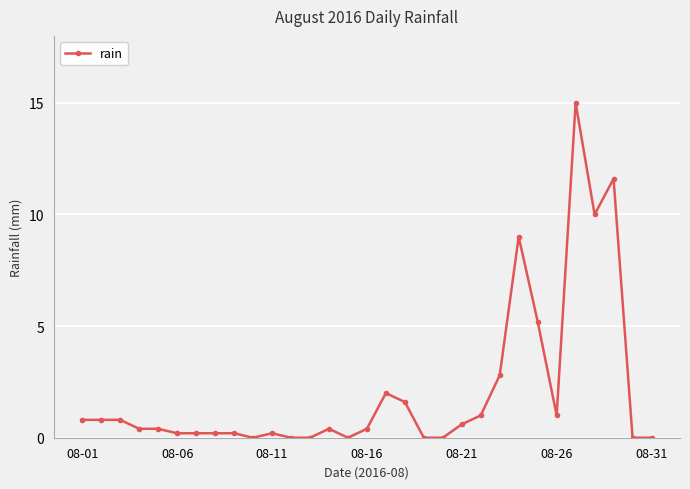

What is the difference between the second highest and second lowest values?

11.6